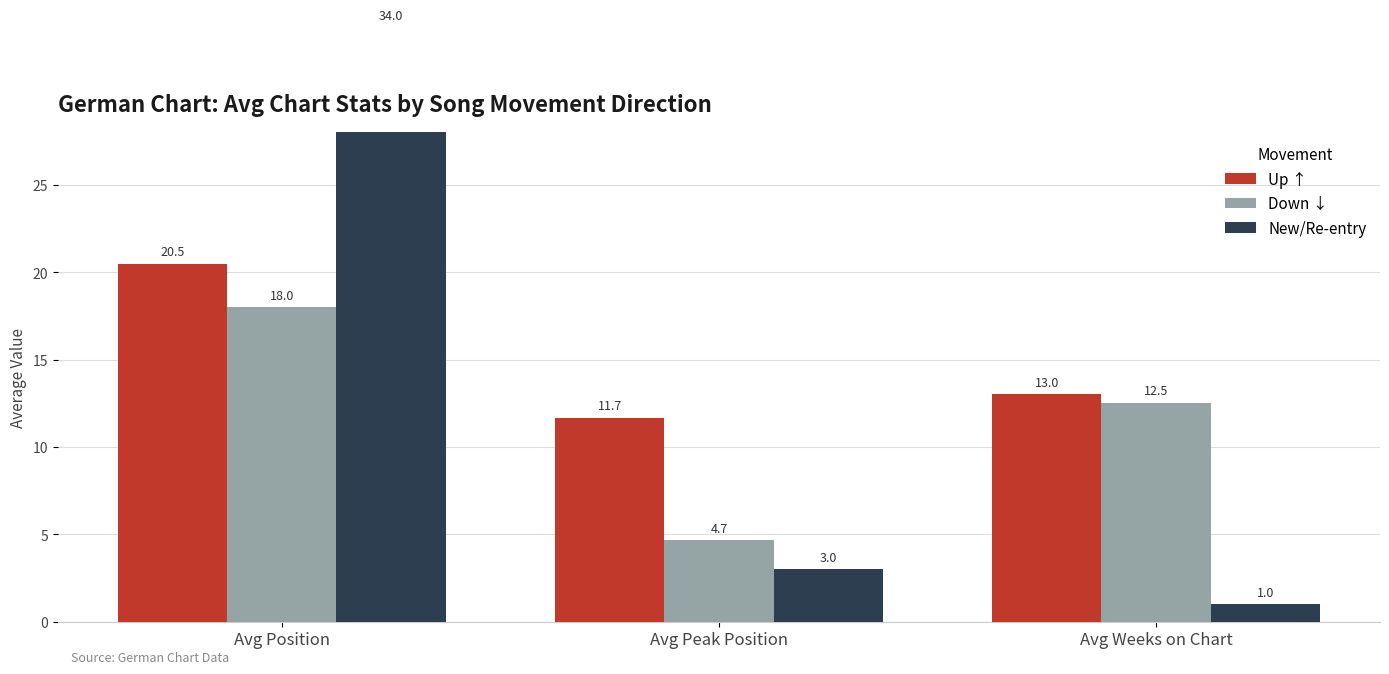

Count the number of categories in the chart.

3